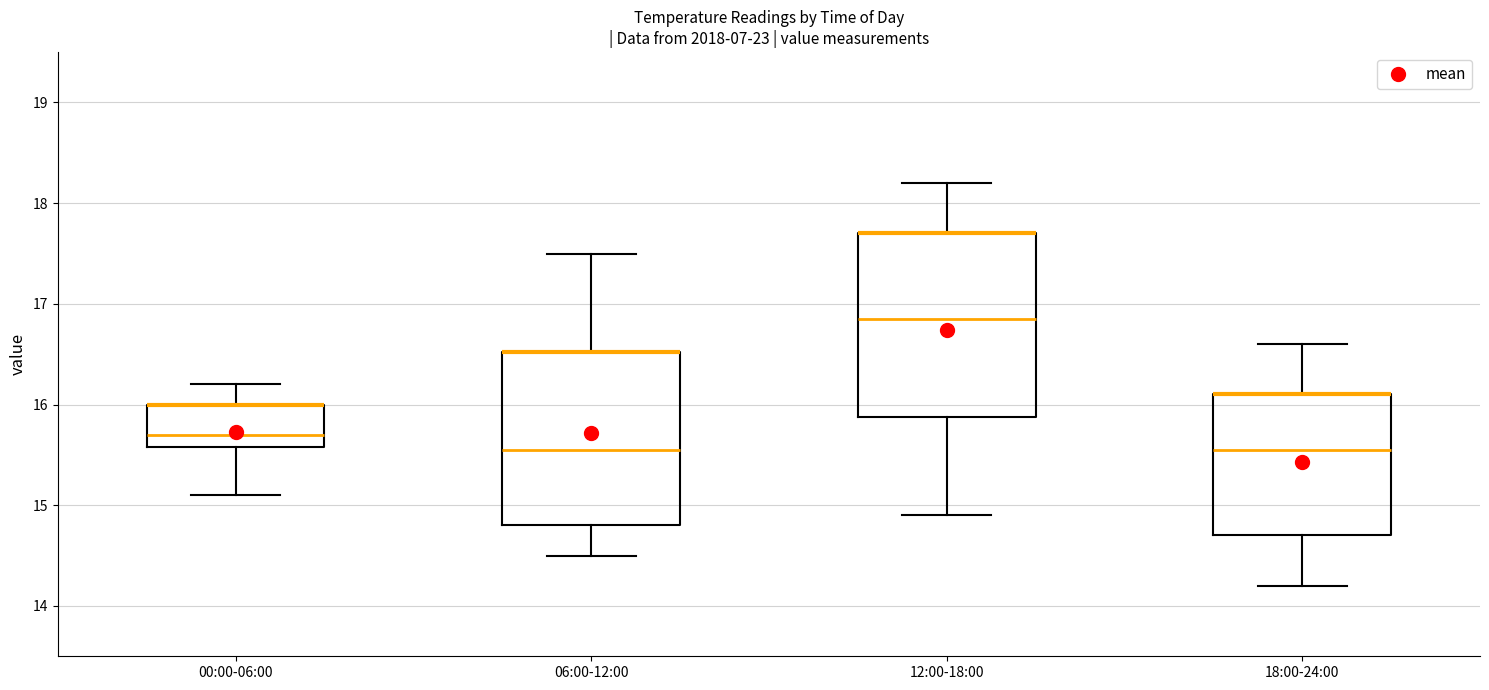

Where does the upper whisker of the box for 18:00-24:00 end on the y-axis? The values are not printed on the chart, so give them approximately, as read against the axis.

16.6